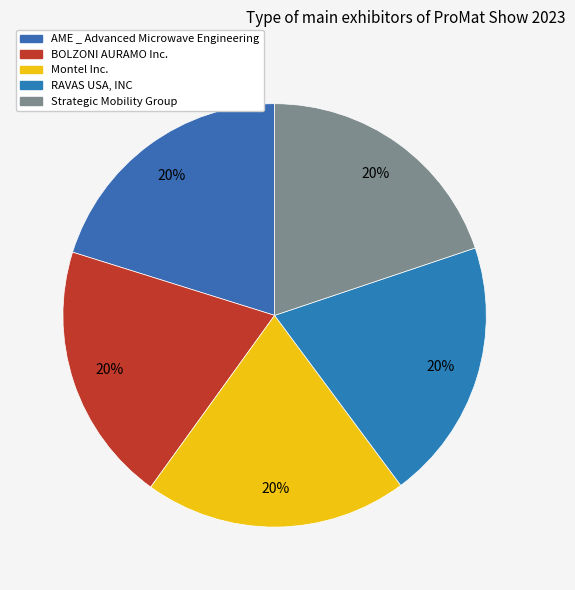

Is it true that BOLZONI AURAMO Inc. is 20% of the pie?

True